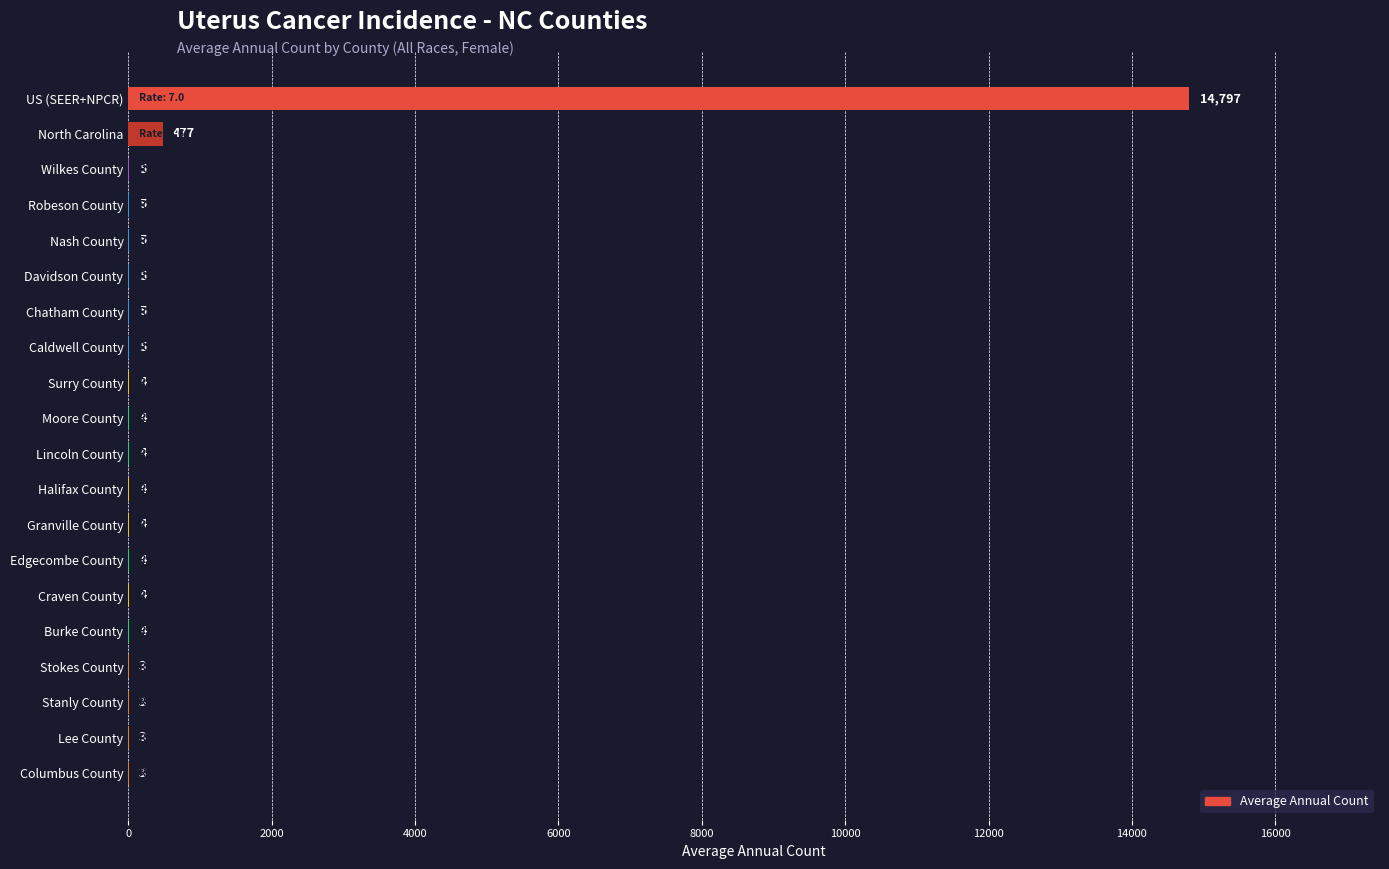

What is the ratio of the value at Columbus County to the value at Stanly County?

1.0